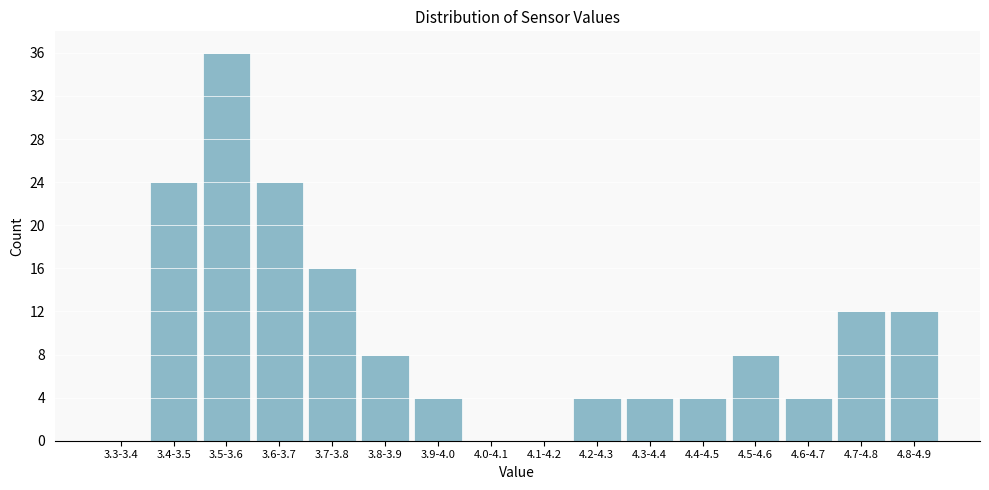

Reading left to right, what are all the values shown in this chart?

3.3-3.4=0	3.4-3.5=24	3.5-3.6=36	3.6-3.7=24	3.7-3.8=16	3.8-3.9=8	3.9-4.0=4	4.0-4.1=0	4.1-4.2=0	4.2-4.3=4	4.3-4.4=4	4.4-4.5=4	4.5-4.6=8	4.6-4.7=4	4.7-4.8=12	4.8-4.9=12